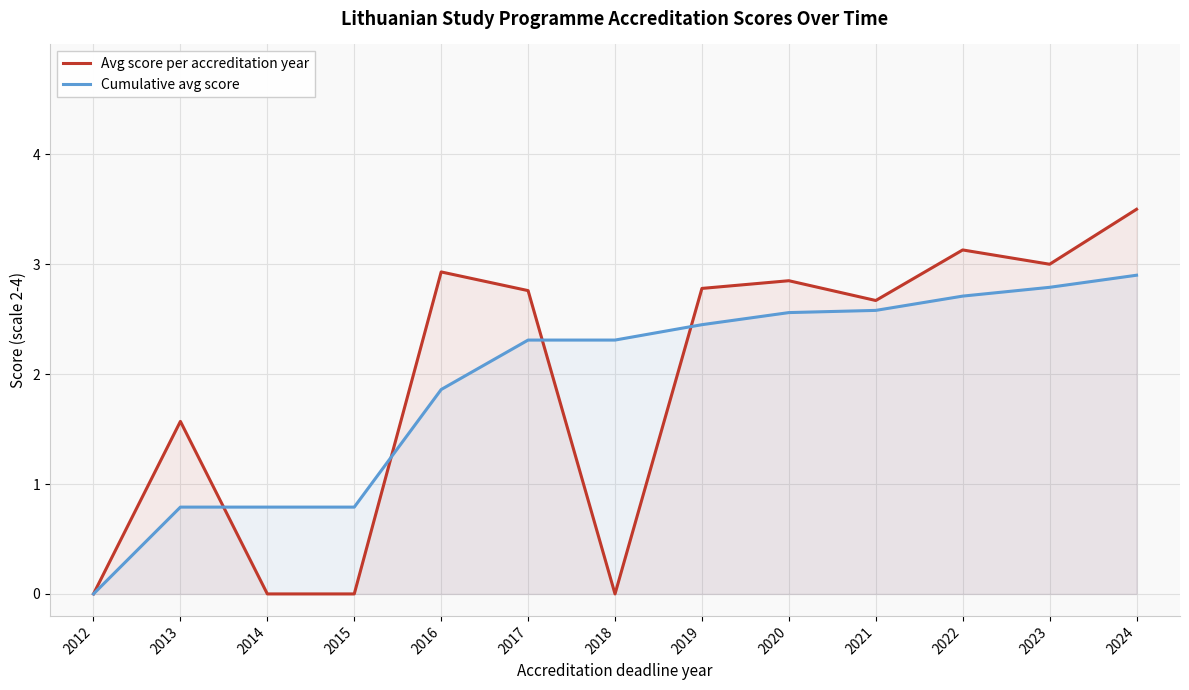

The value of Cumulative avg score at 2018 is 2.3. True or false?

True